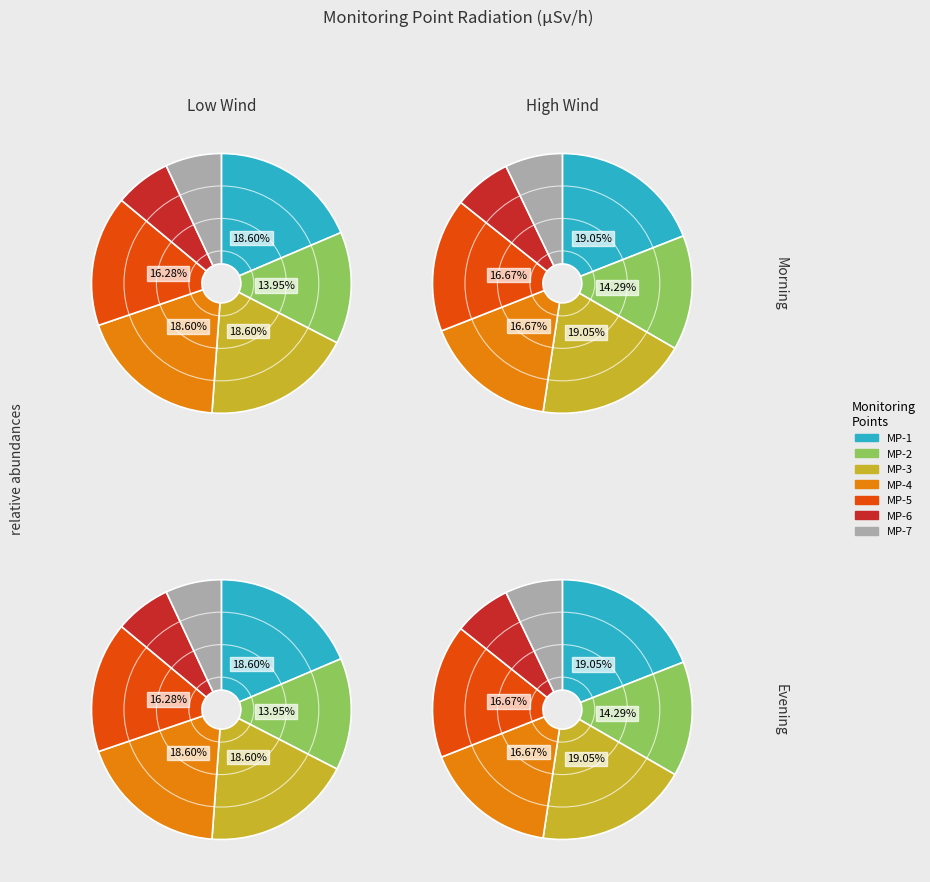

Rank the categories by value from lowest to highest.

MP-6, MP-7, MP-2, MP-5, MP-1, MP-3, MP-4